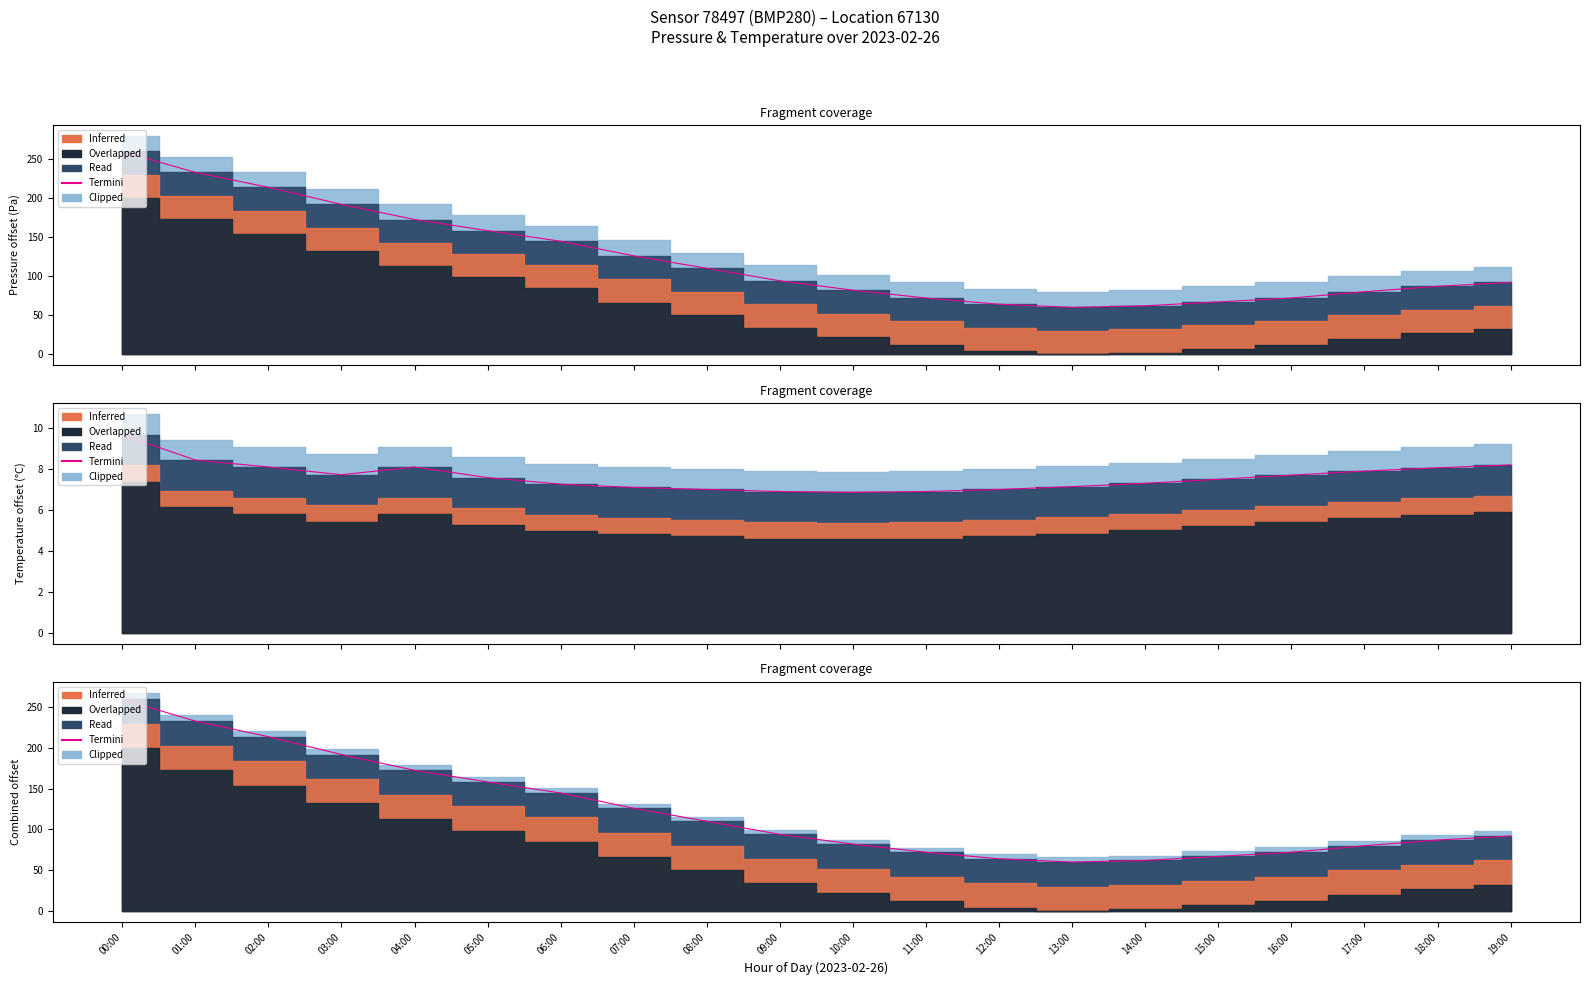

List the labels in order of value, smallest first.

13:00, 14:00, 12:00, 15:00, 11:00, 16:00, 17:00, 10:00, 18:00, 19:00, 09:00, 08:00, 07:00, 06:00, 05:00, 04:00, 03:00, 02:00, 01:00, 00:00